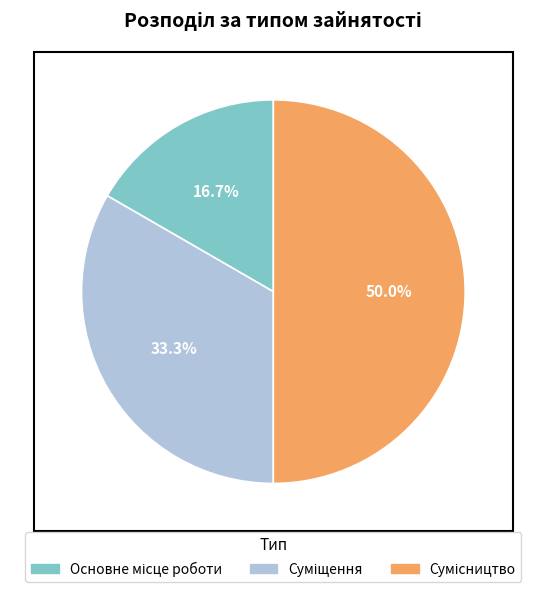

How many slices are in this pie chart?

3